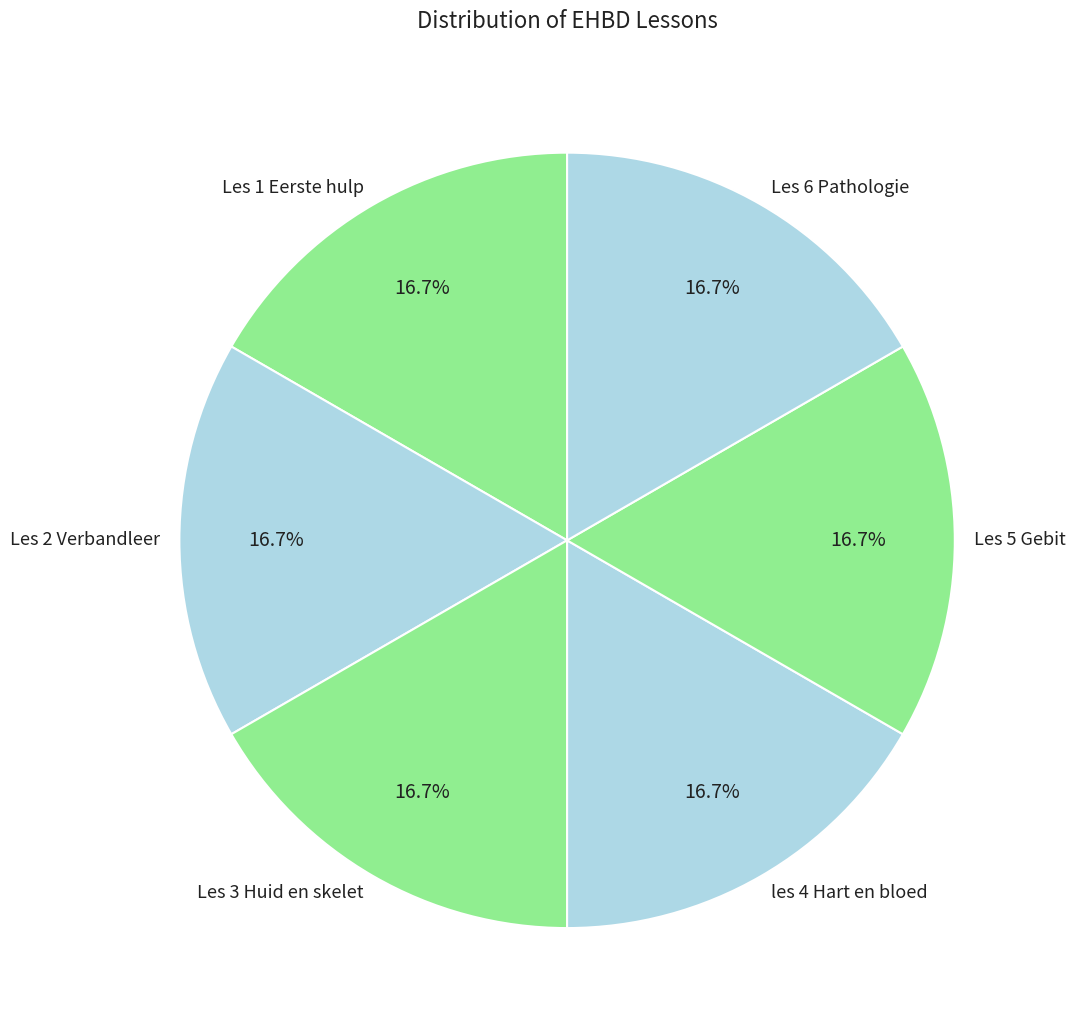

How many slices are in this pie chart?

6